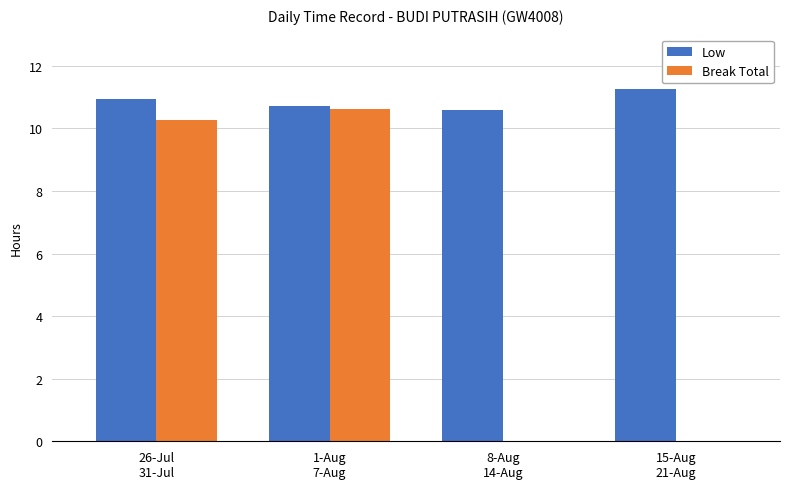

The Break Total series shows -4.9 at 8-Aug
14-Aug. True or false?

False